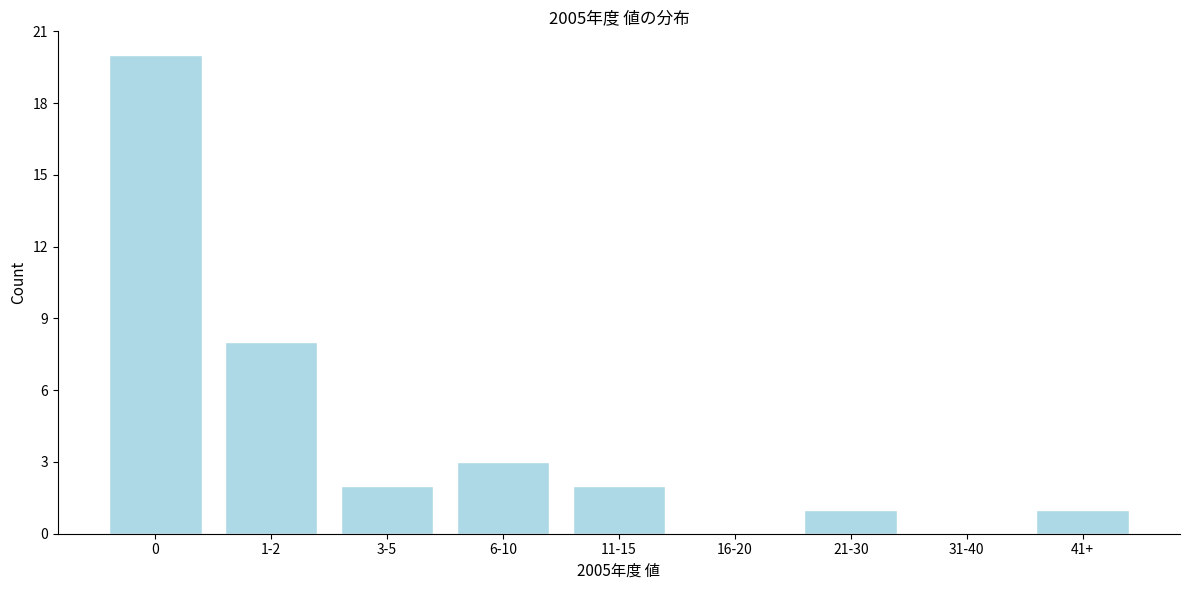

Reading left to right, extract all data points from this chart.

0=20	1-2=8	3-5=2	6-10=3	11-15=2	16-20=0	21-30=1	31-40=0	41+=1